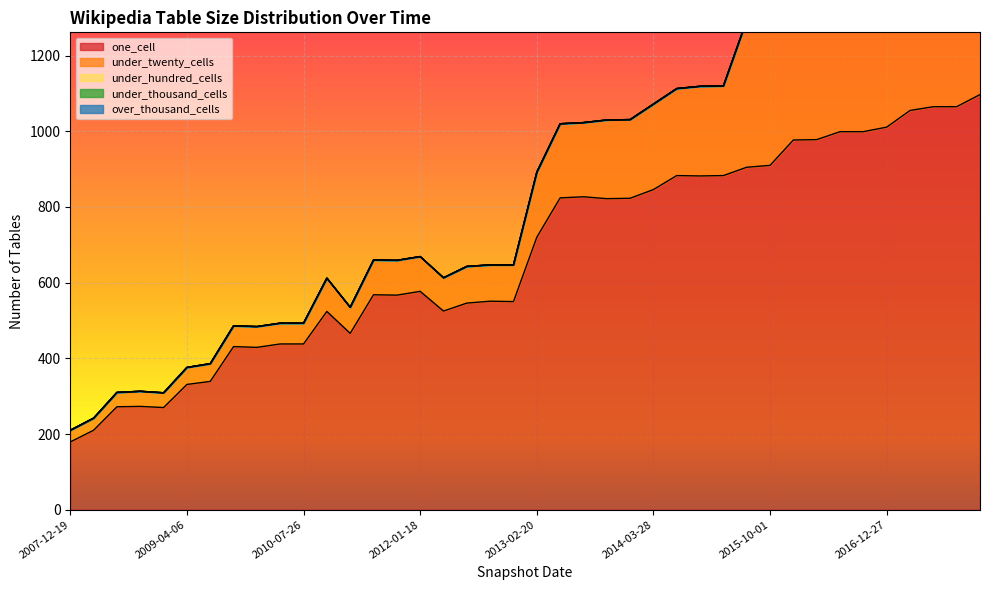

Is it true that under_hundred_cells equals 0 at 2012-07-13?

True